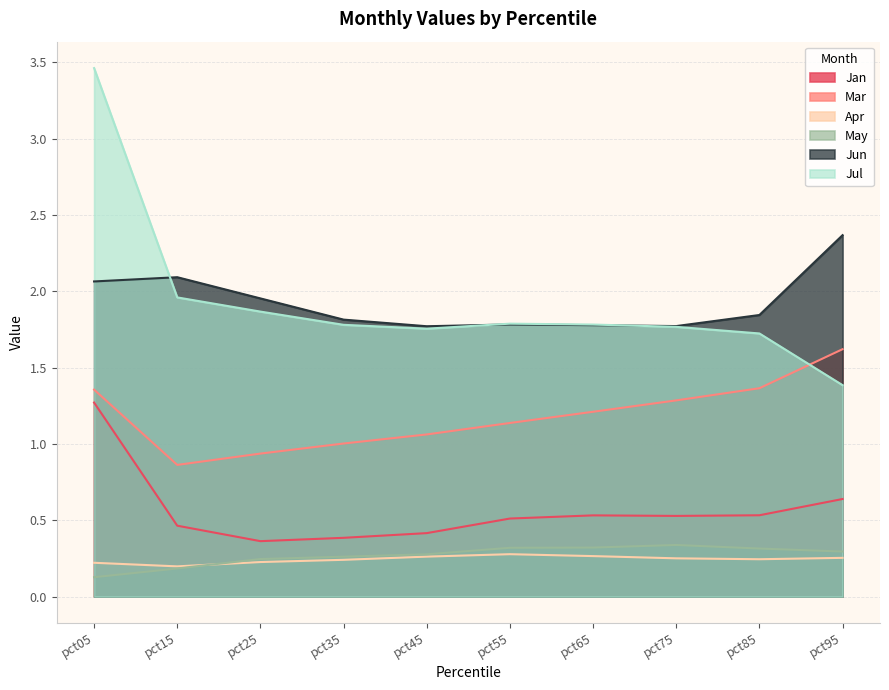

How many times do Mar and Jul cross each other?

1